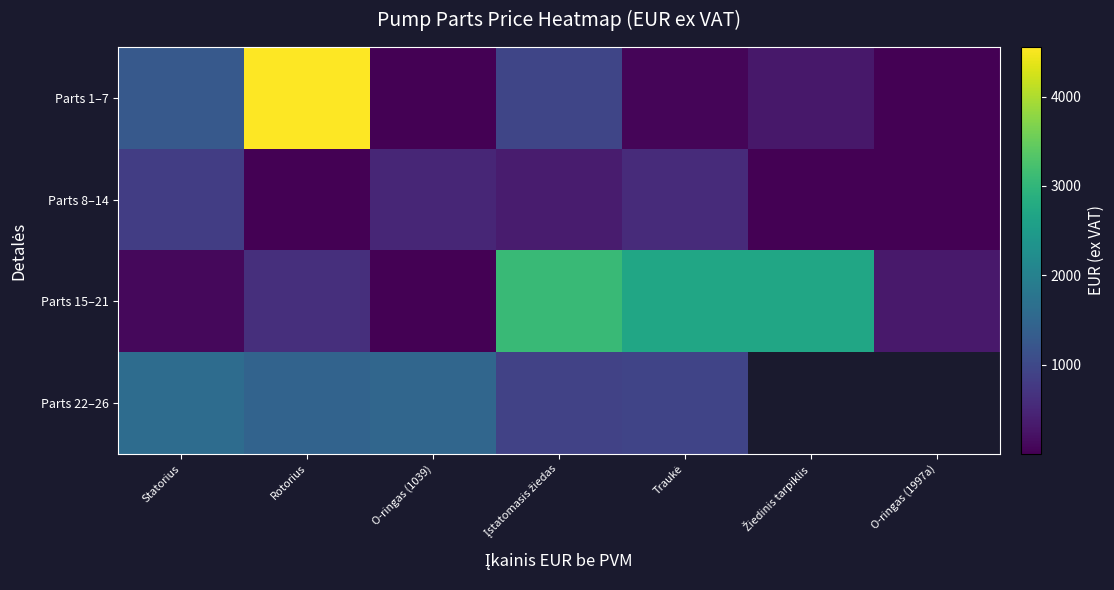

Which series changed the most between Žiedinis tarpiklis and O-ringas (1997a)?

Parts 15–21